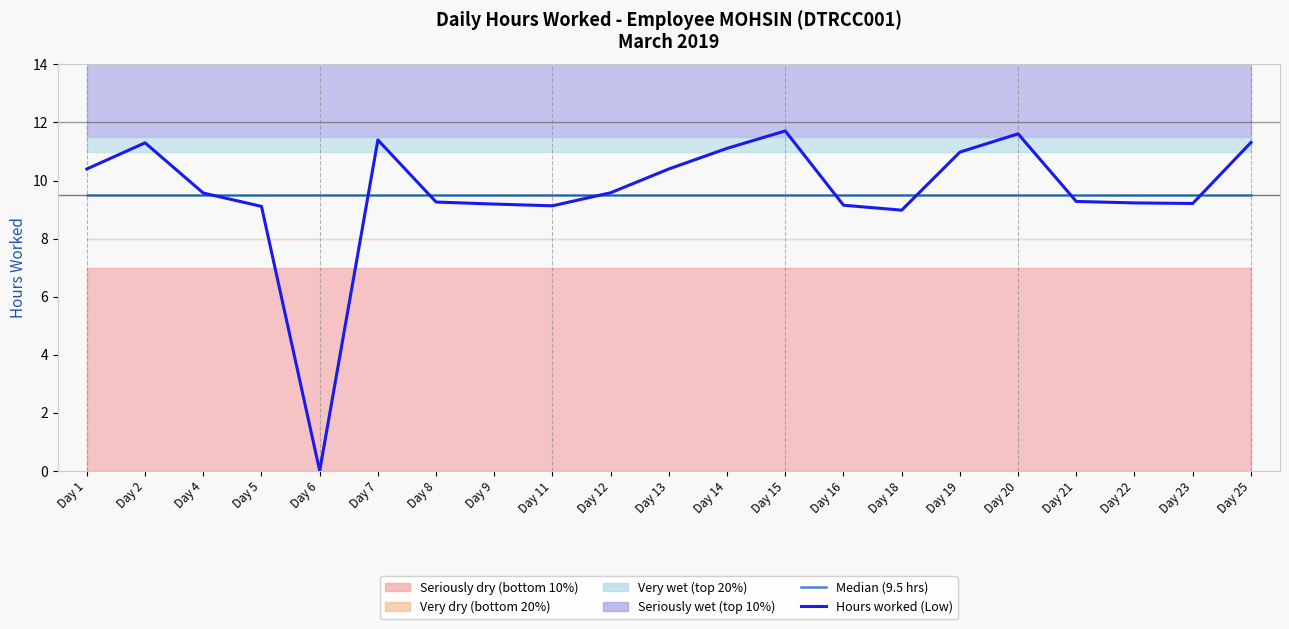

What is the difference between the highest and lowest values at Day 22?

0.3